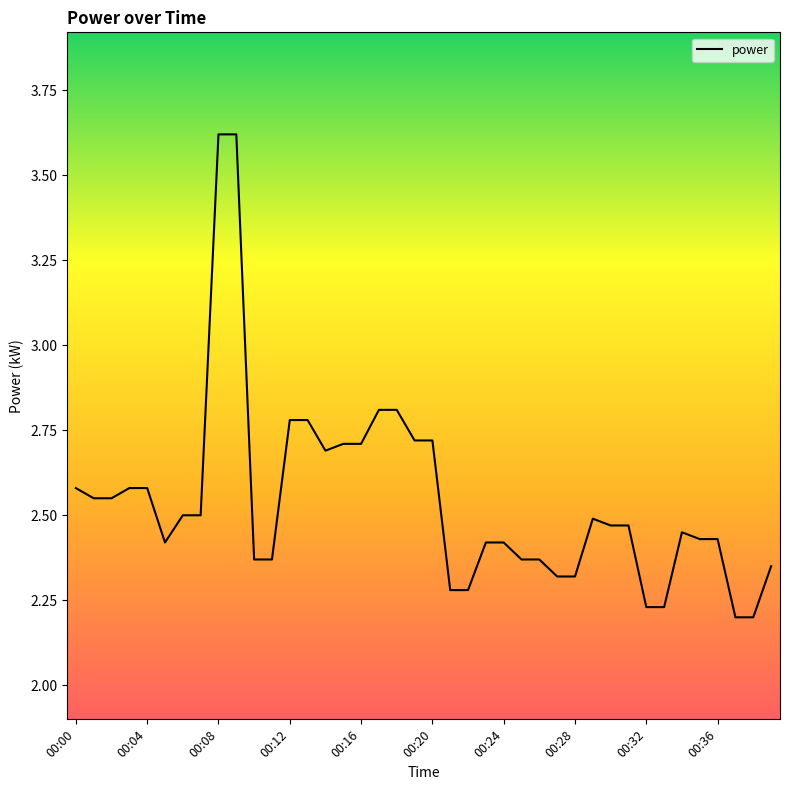

What is the maximum value shown in the chart?

3.6